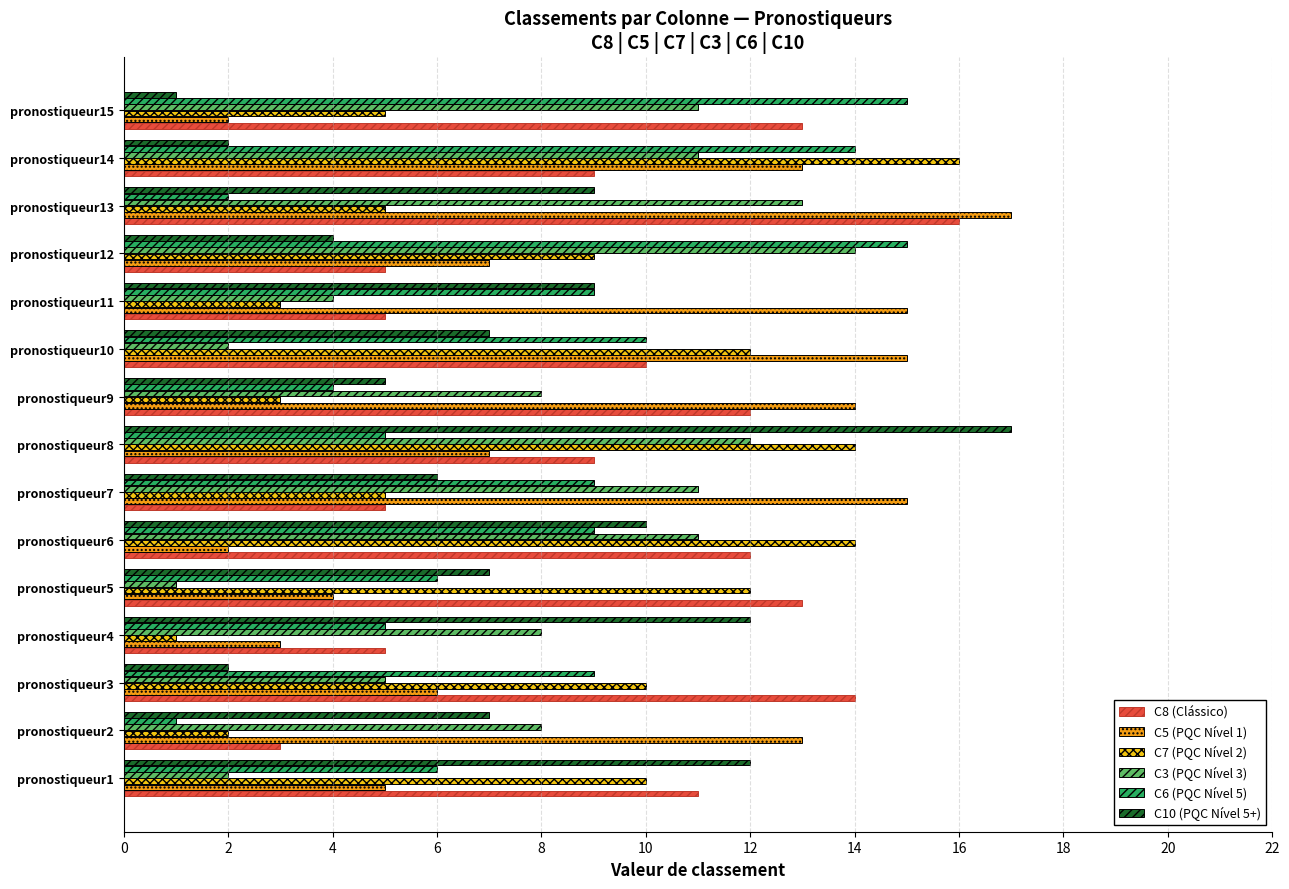

True or false: C6 (PQC Nível 5) has a value of 20 at pronostiqueur12.

False